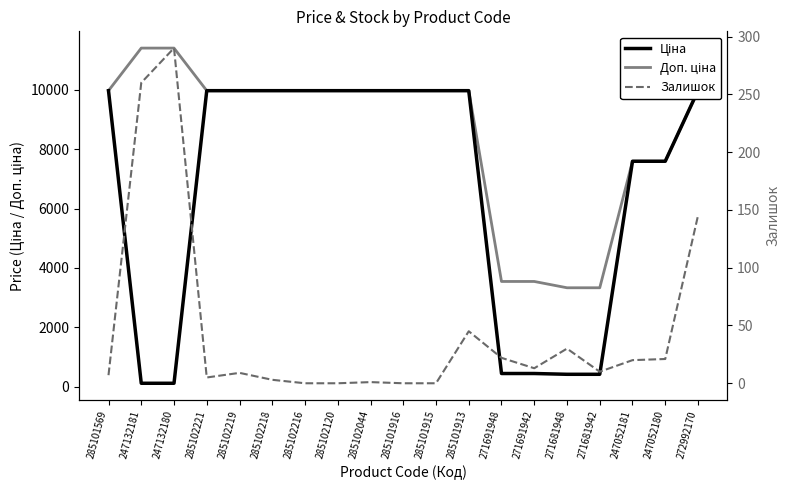

Is it true that Залишок equals 59.1 at 285101913?

False